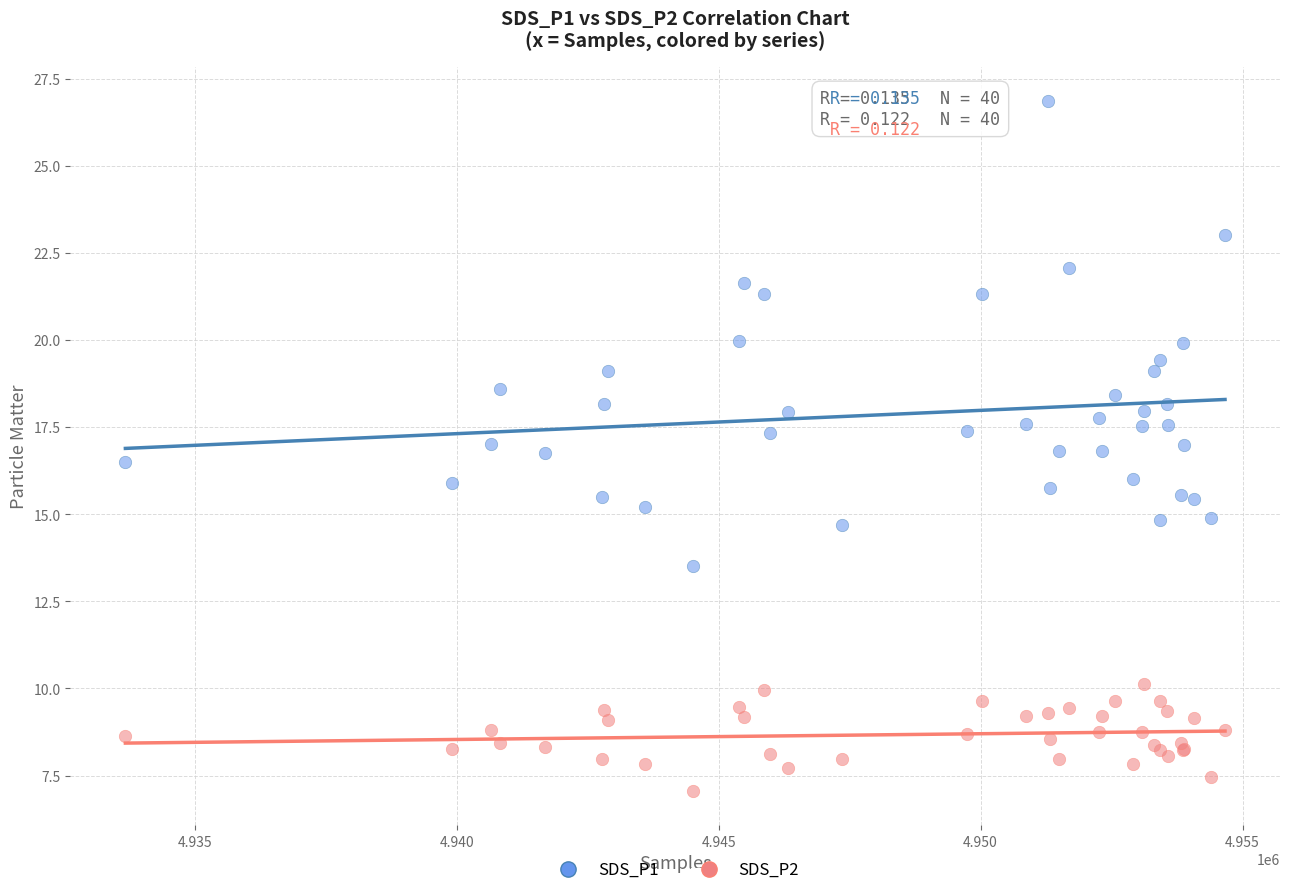

Which series has the widest spread of Y values?

SDS_P1